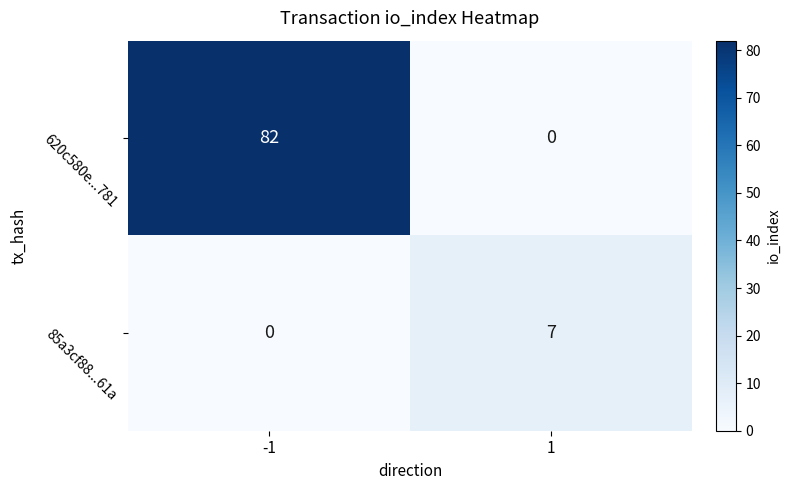

What is the difference between the 85a3cf88...61a values at 1 and -1?

7